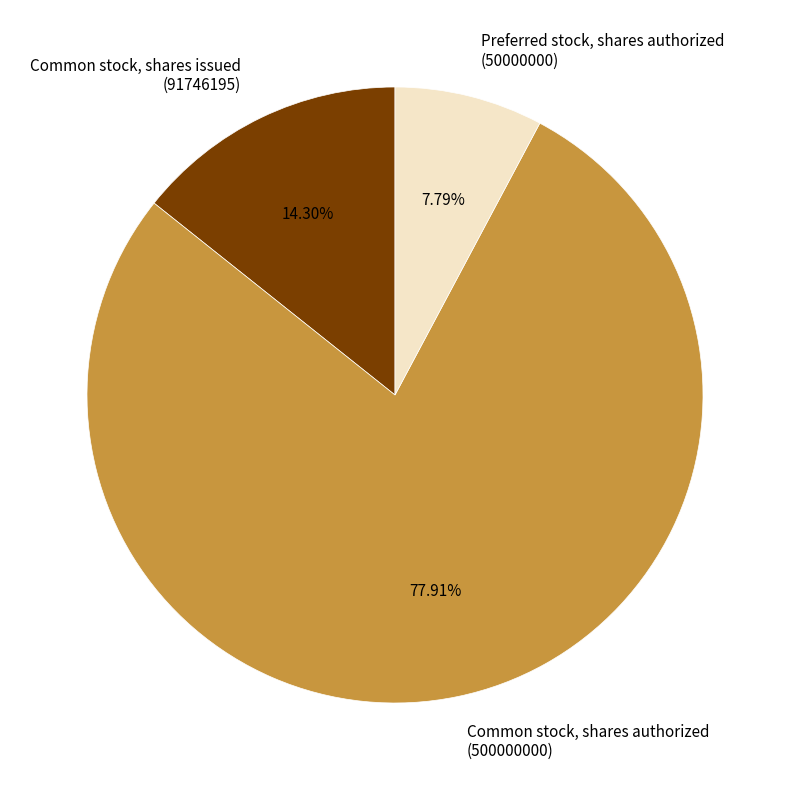

What is the majority slice?

Common stock, shares authorized (500000000)